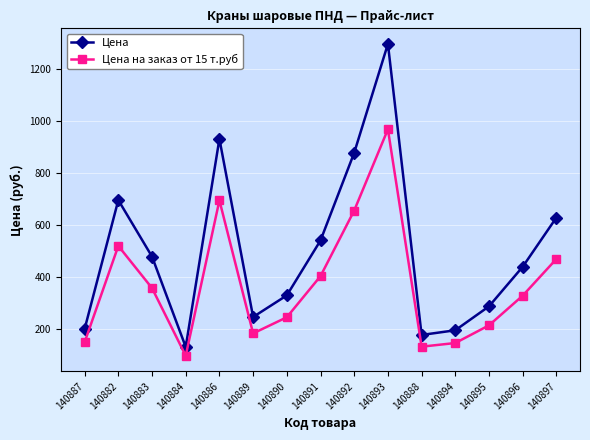

What is the label of the 13th point from the left?

140895